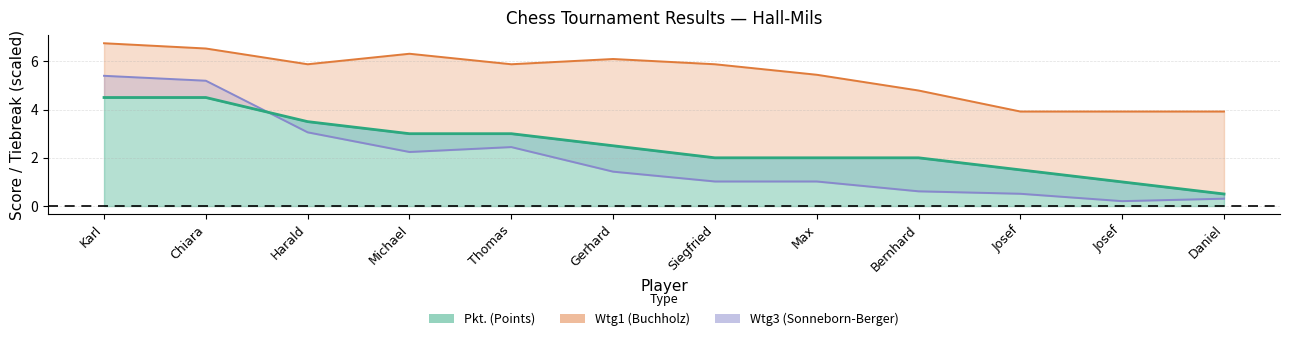

What is the difference between the maximum and minimum values in the Pkt. series?

4.0